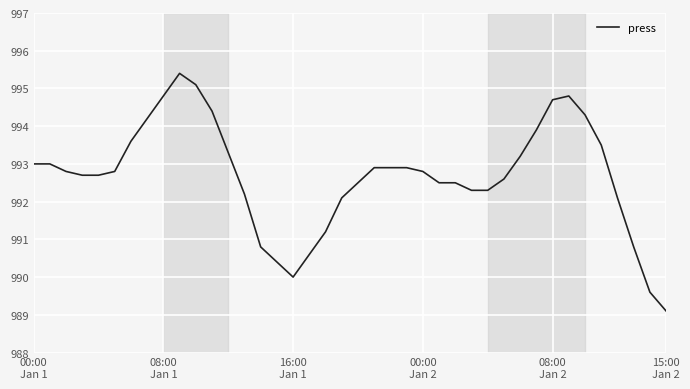

What is the maximum value shown in the chart?

995.4